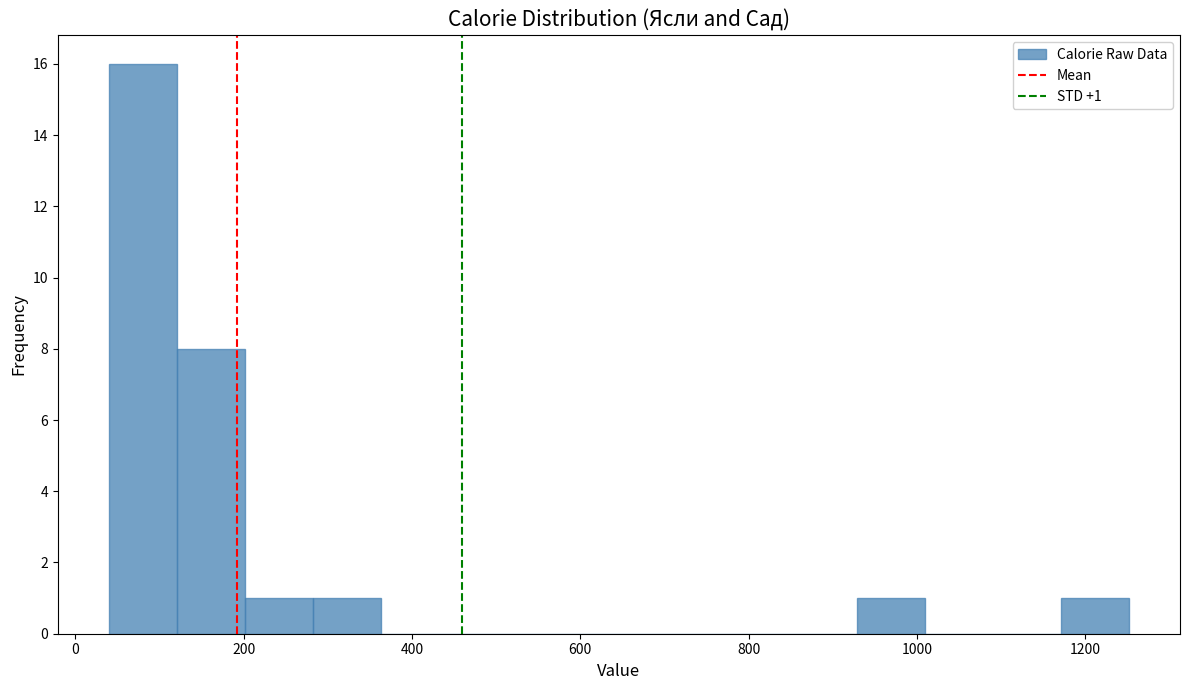

Which range on the x-axis has the tallest bar?

40 to 120